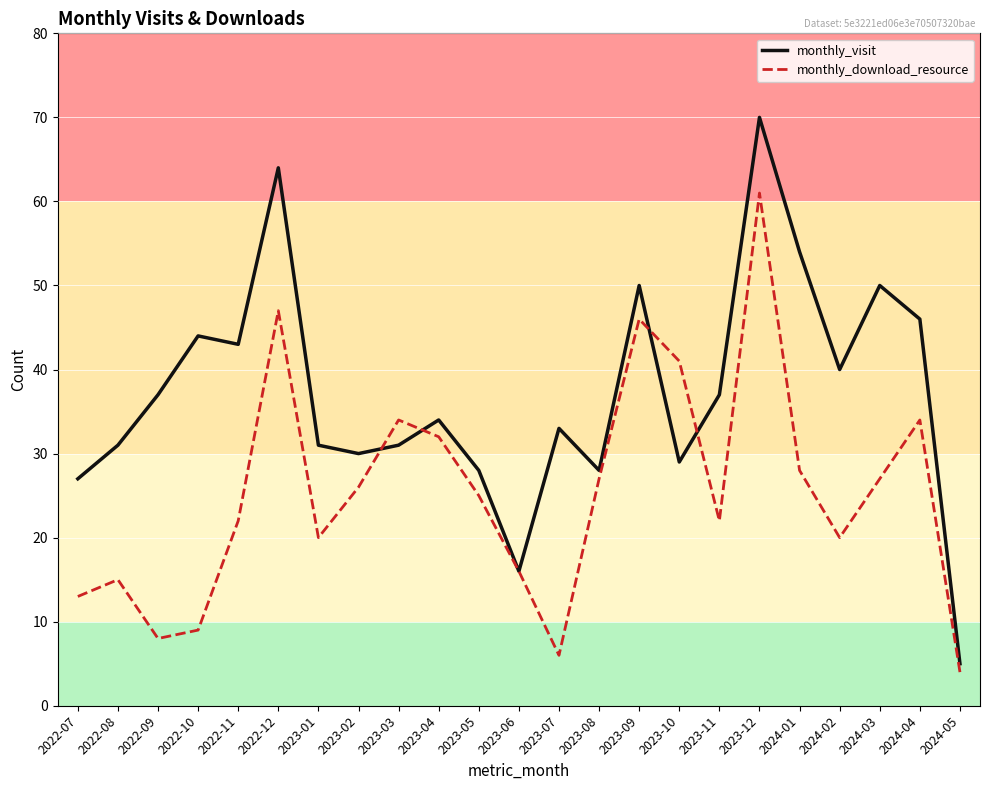

Which category has the highest value in the monthly_visit series?

2023-12